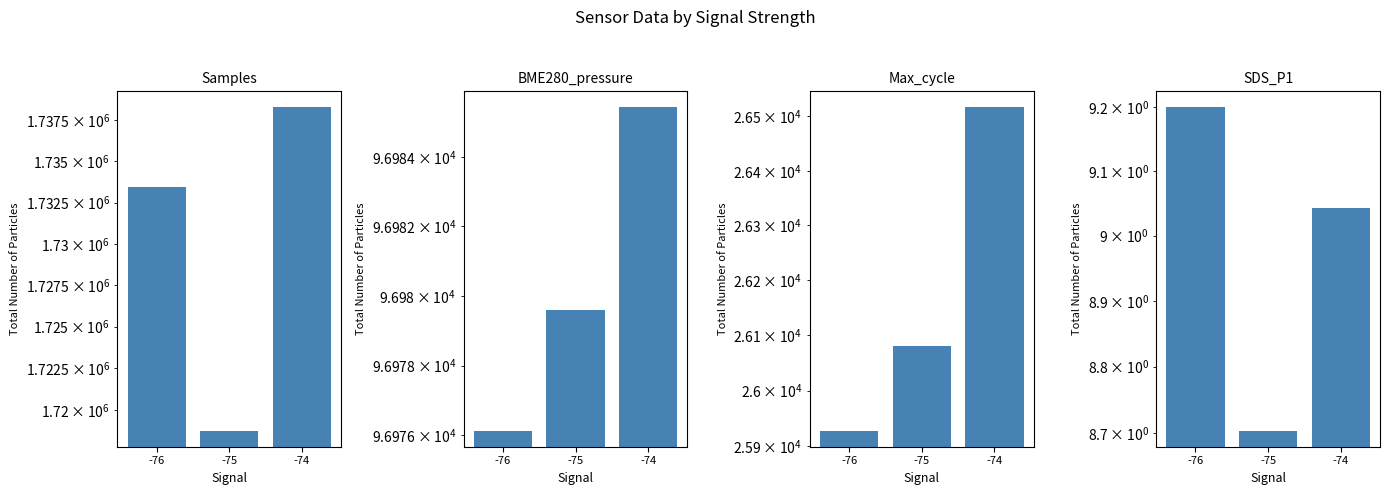

What is the value of the Samples bar at the 1st from the left?

1733445.0